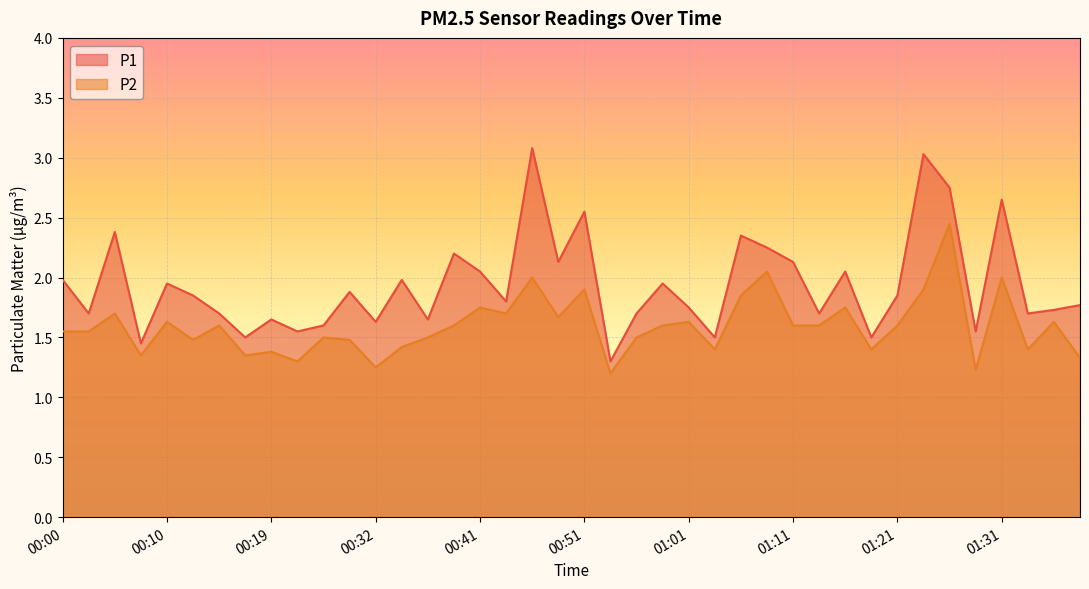

Reading left to right, list all the values displayed in this chart.

P1: 00:00=2.0	00:02=1.7	00:05=2.4	00:07=1.4	00:10=1.9	00:12=1.9	00:14=1.7	00:17=1.5	00:19=1.6	00:22=1.6	00:27=1.6	00:29=1.9	00:32=1.6	00:34=2.0	00:36=1.6	00:39=2.2	00:41=2.0	00:44=1.8	00:46=3.1	00:49=2.1	00:51=2.5	00:53=1.3	00:56=1.7	00:58=1.9	01:01=1.8	01:03=1.5	01:06=2.4	01:08=2.2	01:11=2.1	01:13=1.7	01:16=2.0	01:18=1.5	01:21=1.9	01:23=3.0	01:26=2.8	01:28=1.6	01:31=2.6	01:33=1.7	01:36=1.7	01:38=1.8
P2: 00:00=1.6	00:02=1.6	00:05=1.7	00:07=1.4	00:10=1.6	00:12=1.5	00:14=1.6	00:17=1.4	00:19=1.4	00:22=1.3	00:27=1.5	00:29=1.5	00:32=1.2	00:34=1.4	00:36=1.5	00:39=1.6	00:41=1.8	00:44=1.7	00:46=2.0	00:49=1.7	00:51=1.9	00:53=1.2	00:56=1.5	00:58=1.6	01:01=1.6	01:03=1.4	01:06=1.9	01:08=2.0	01:11=1.6	01:13=1.6	01:16=1.8	01:18=1.4	01:21=1.6	01:23=1.9	01:26=2.5	01:28=1.2	01:31=2.0	01:33=1.4	01:36=1.6	01:38=1.3